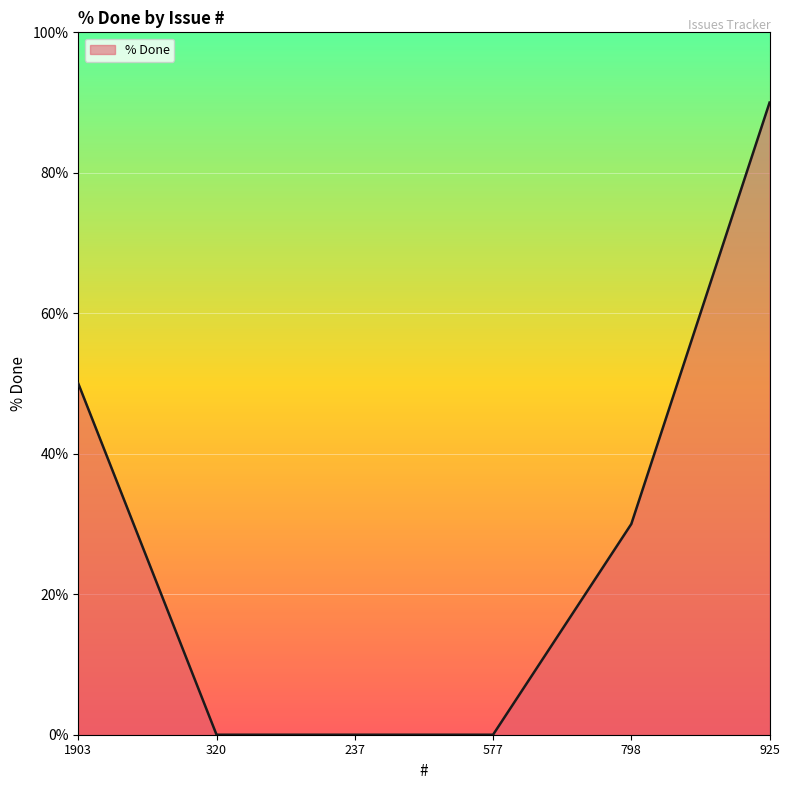

What is the sum of all values?

170